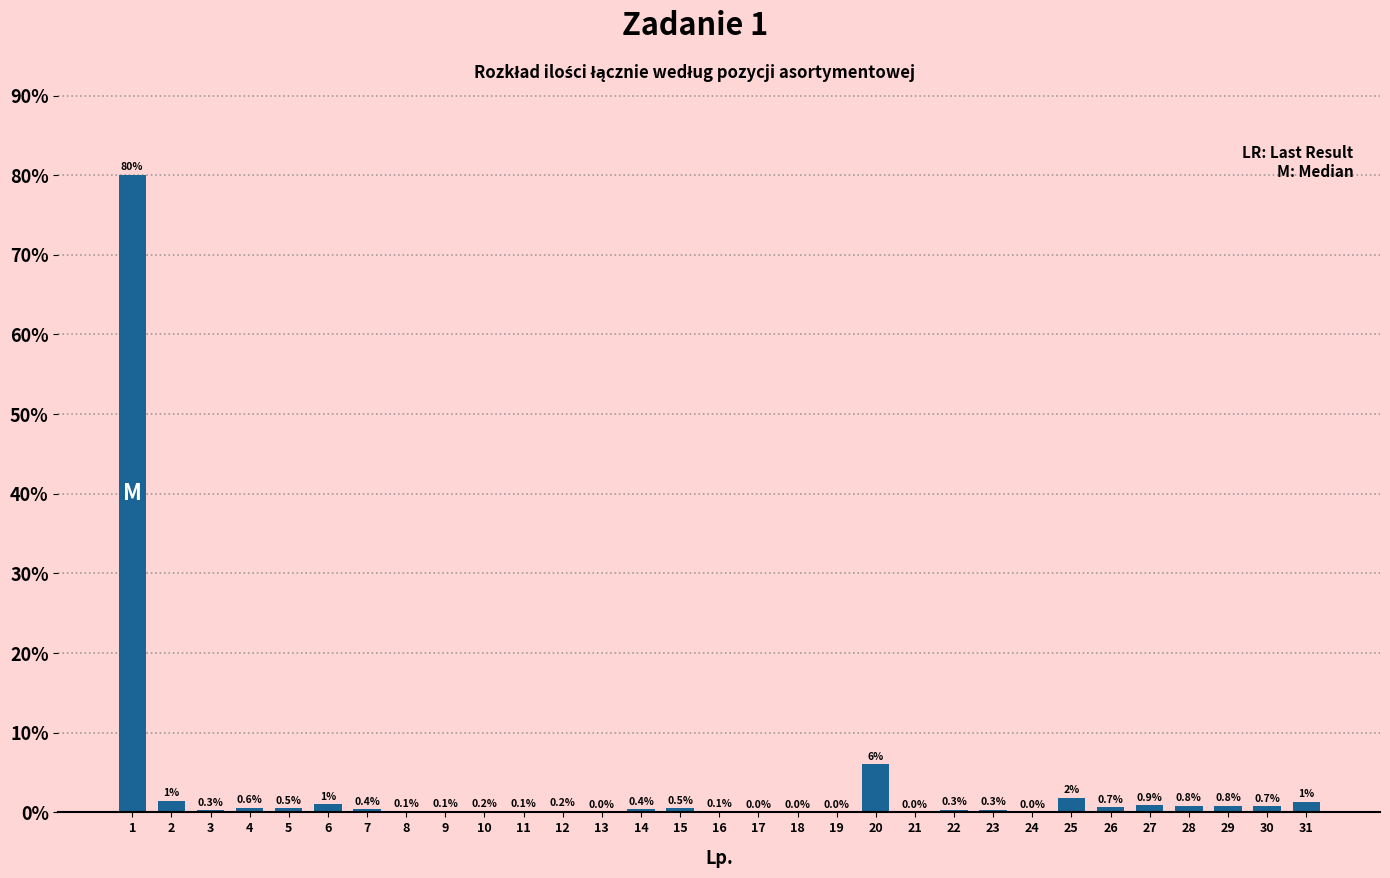

Read the value at 30.

0.7